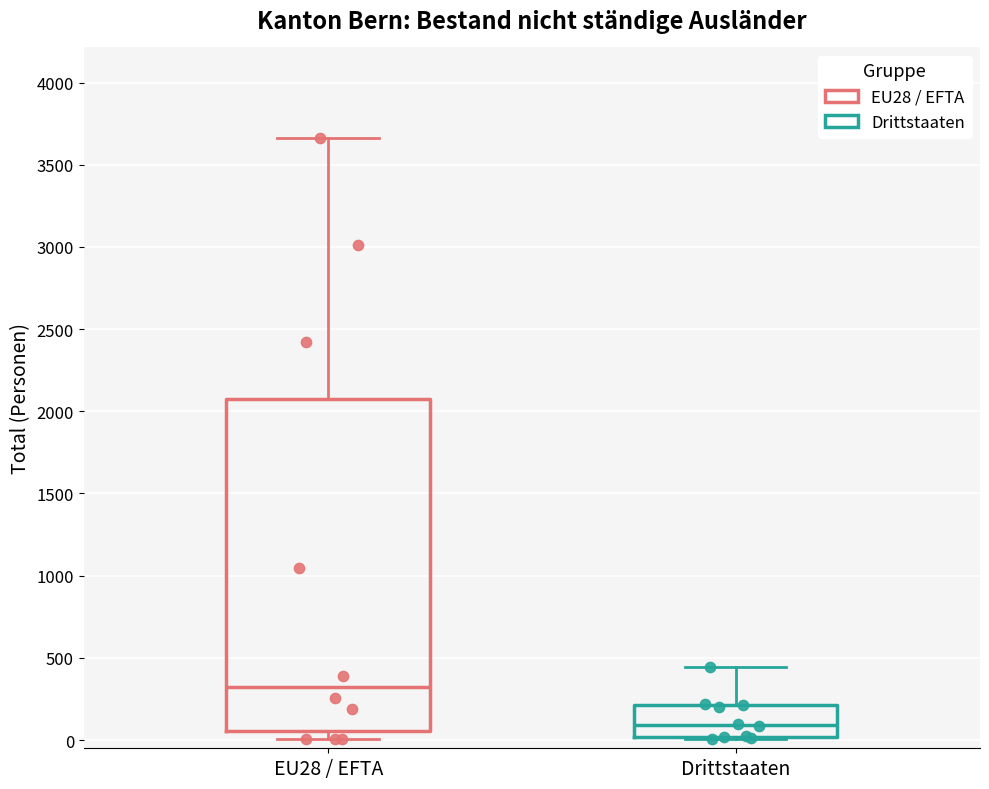

Which box is the tallest, from its lower edge to its upper edge?

EU28 / EFTA